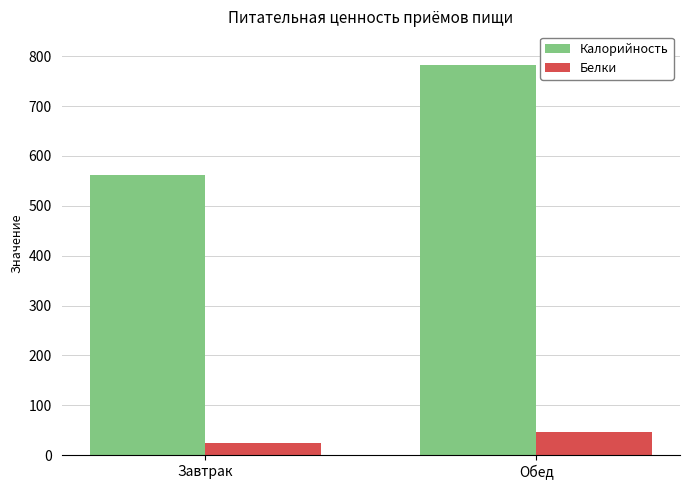

Read the Белки value at Обед.

46.0